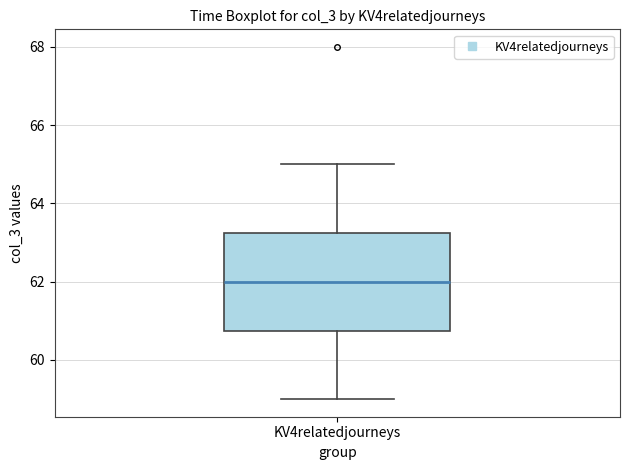

Transcribe this box plot: give where the median line is, the range the box spans, and where the two whiskers end, as read against the y-axis. The values are not printed on the chart, so give them approximately, as read against the axis.

median 62.0, box 60.8 to 63.2, whiskers 59.0 to 65.0